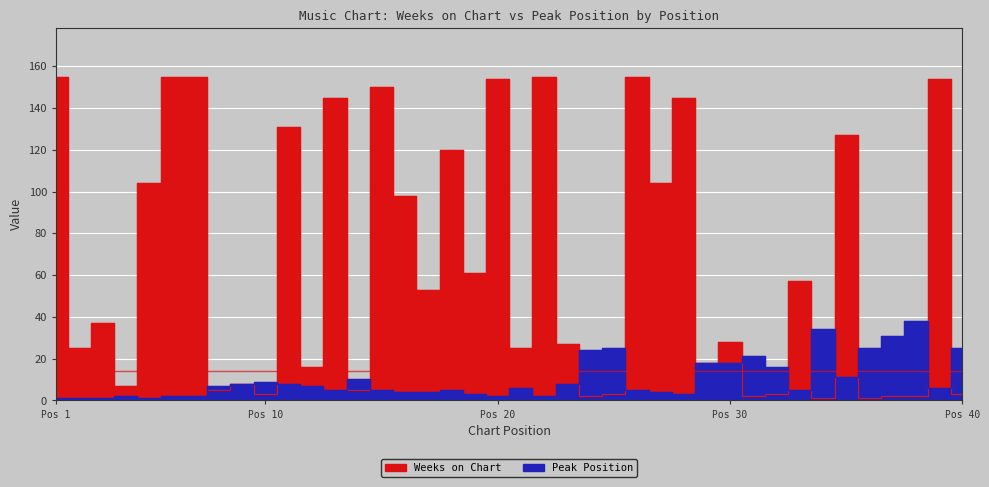

True or false: Weeks on Chart has more than 1 points higher than both neighbors.

True